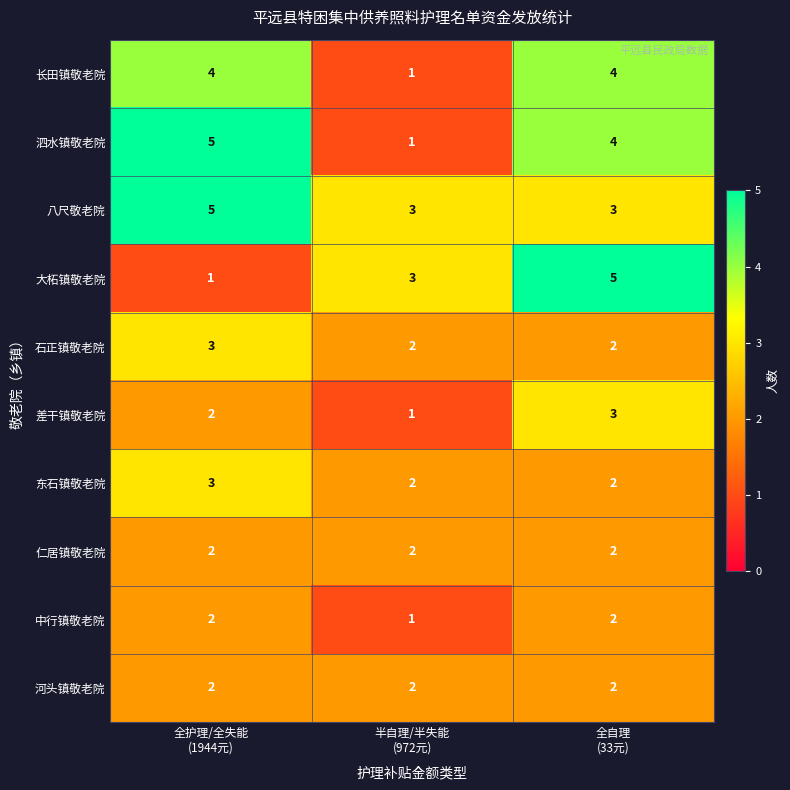

Which series has the largest total across all categories?

八尺敬老院